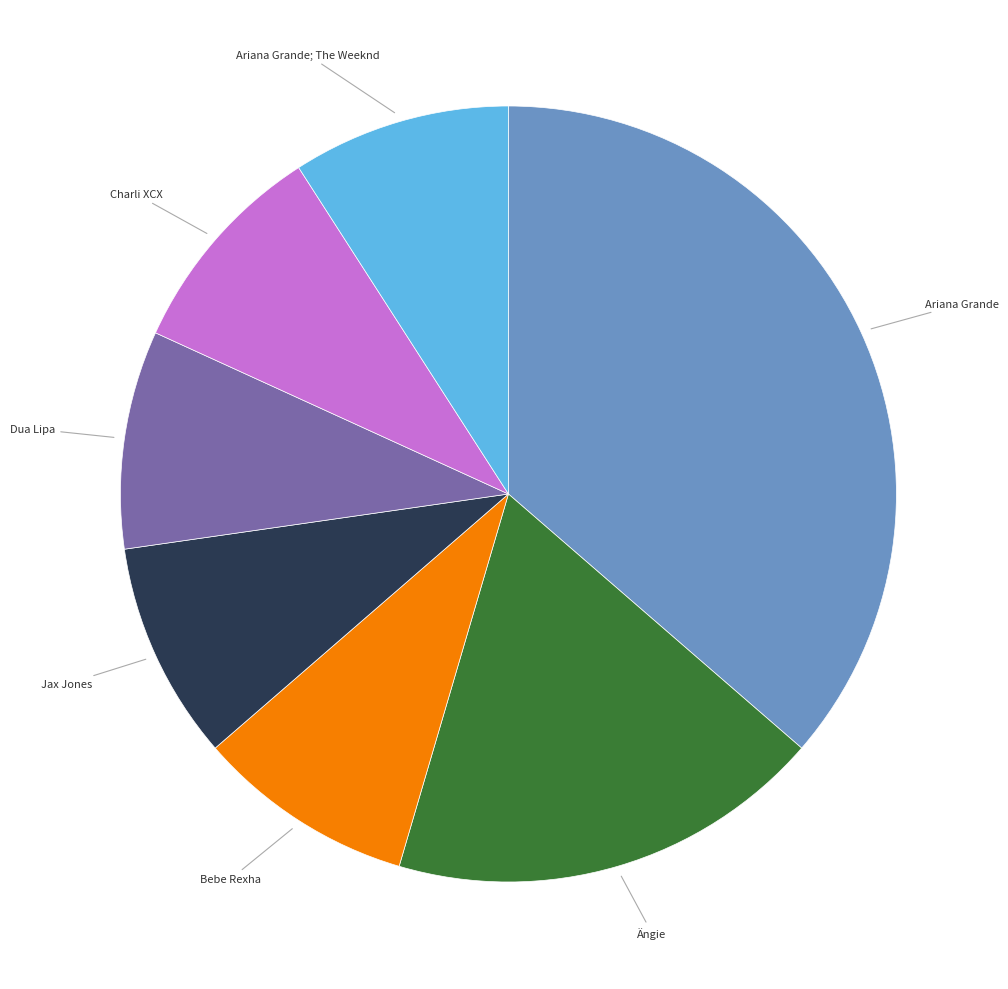

Is there any slice that represents more than half of the pie?

No